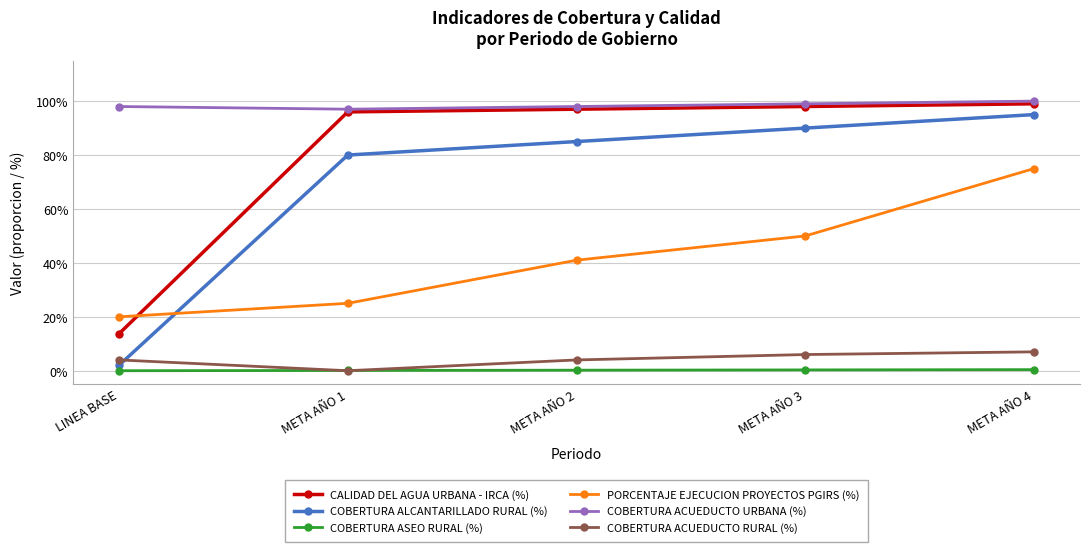

Between META AÑO 3 and META AÑO 4, which series saw the biggest shift?

PORCENTAJE EJECUCION PROYECTOS PGIRS (%)